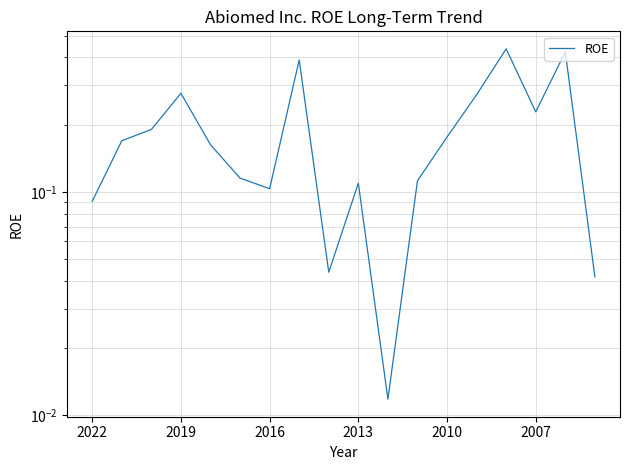

Where is the data nearest to the value 0?

10